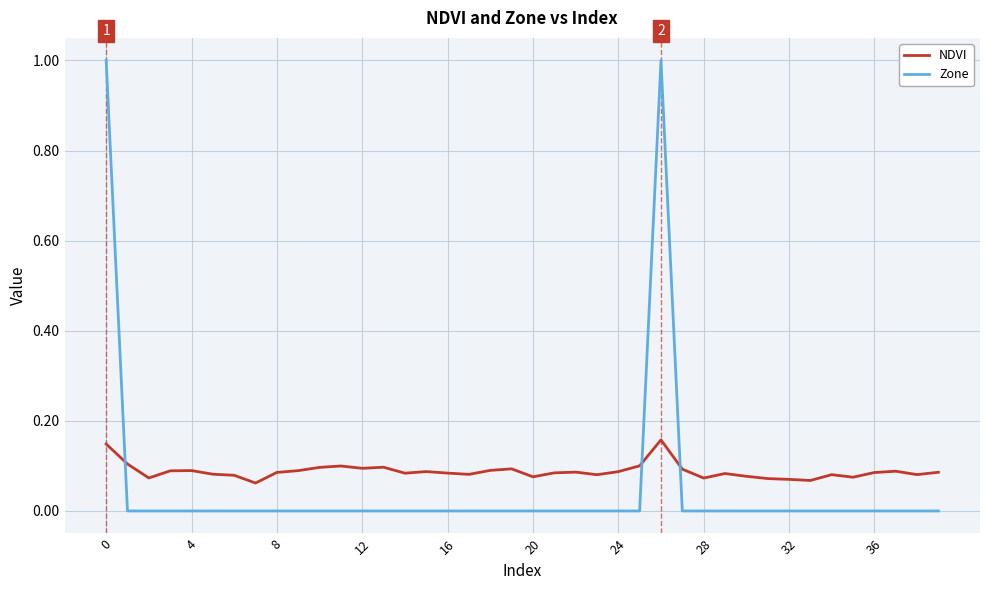

Which series has the widest spread of values?

Zone